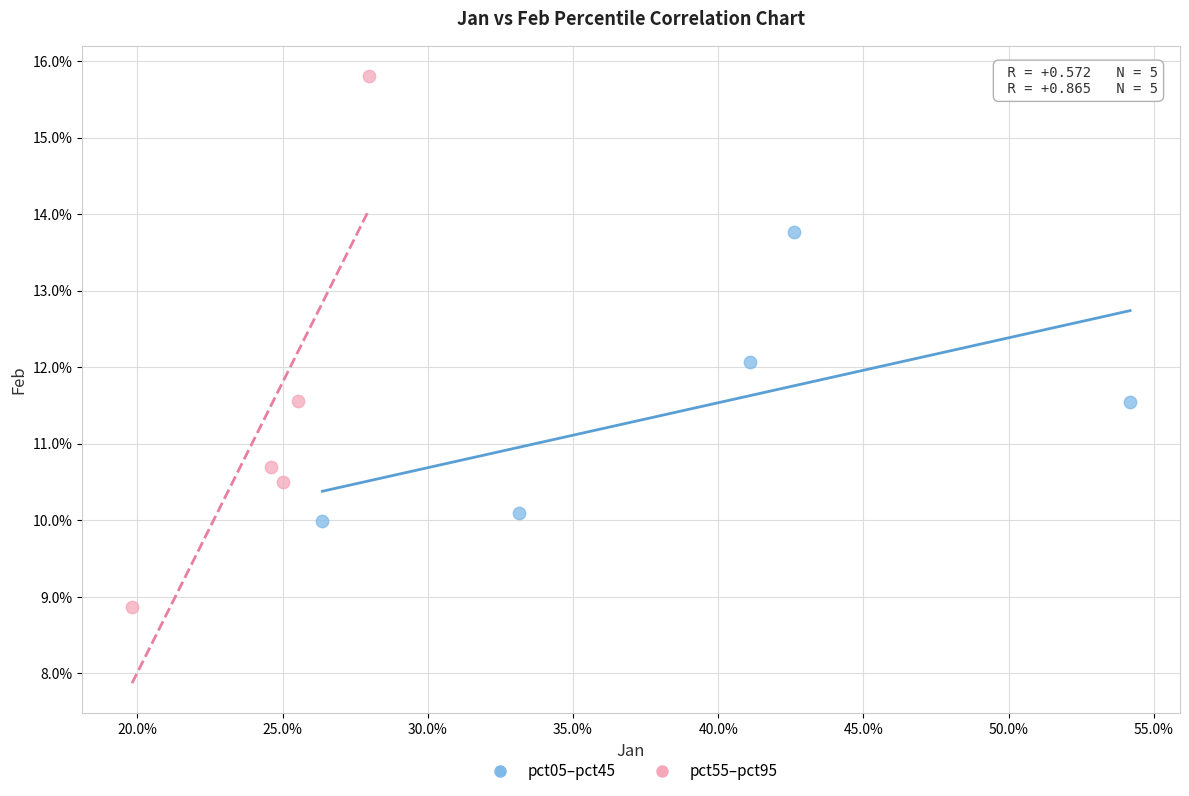

What are all the series names shown in the legend?

pct05–pct45, pct55–pct95